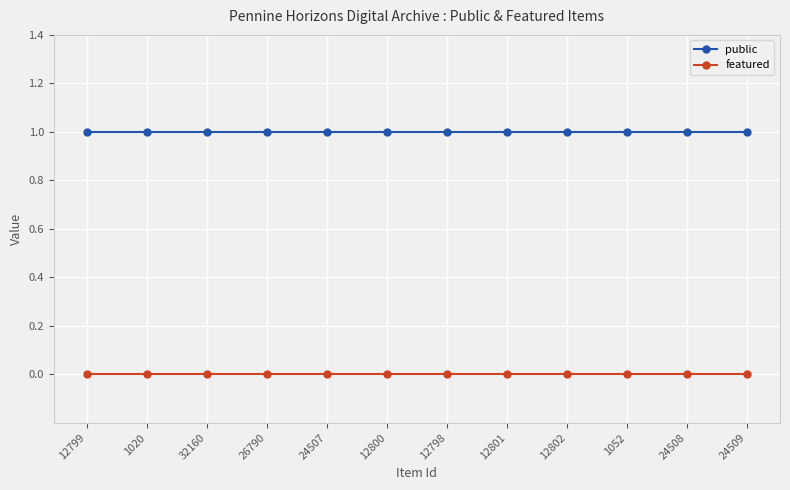

True or false: featured and public cross at least once.

False